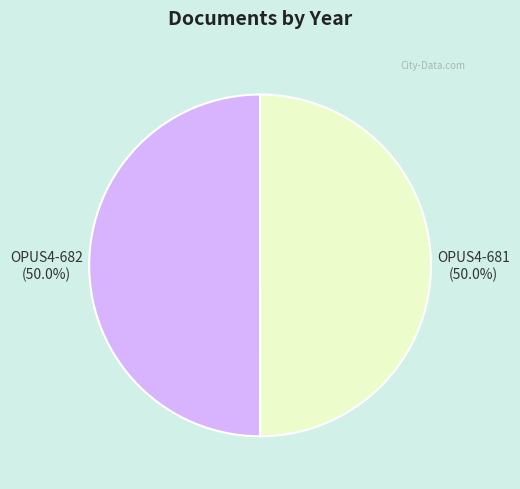

What is the ratio of the value at OPUS4-681 to the value at OPUS4-682?

1.0